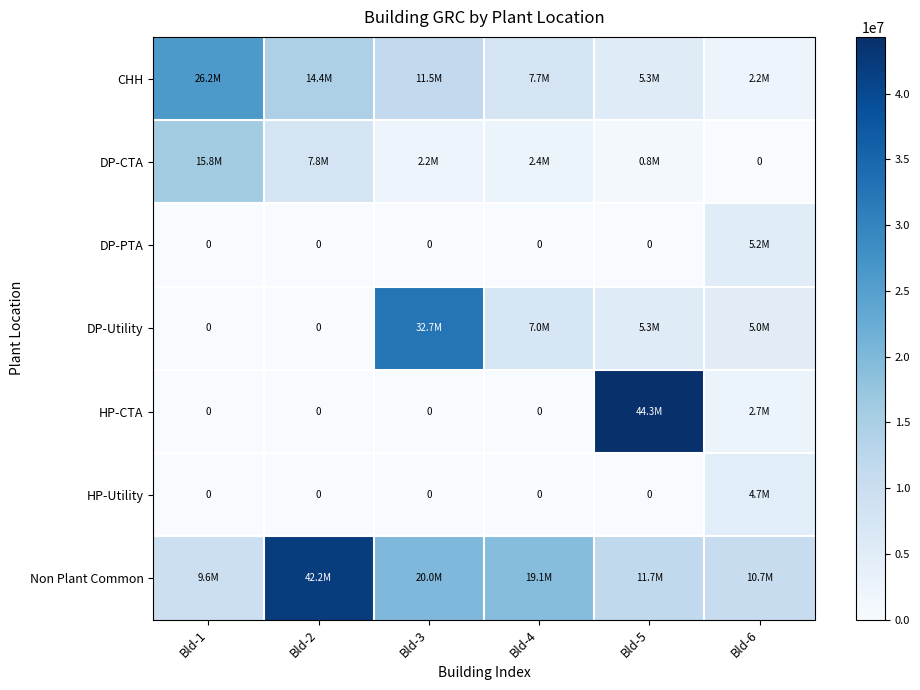

How many categories are shown in the chart?

6